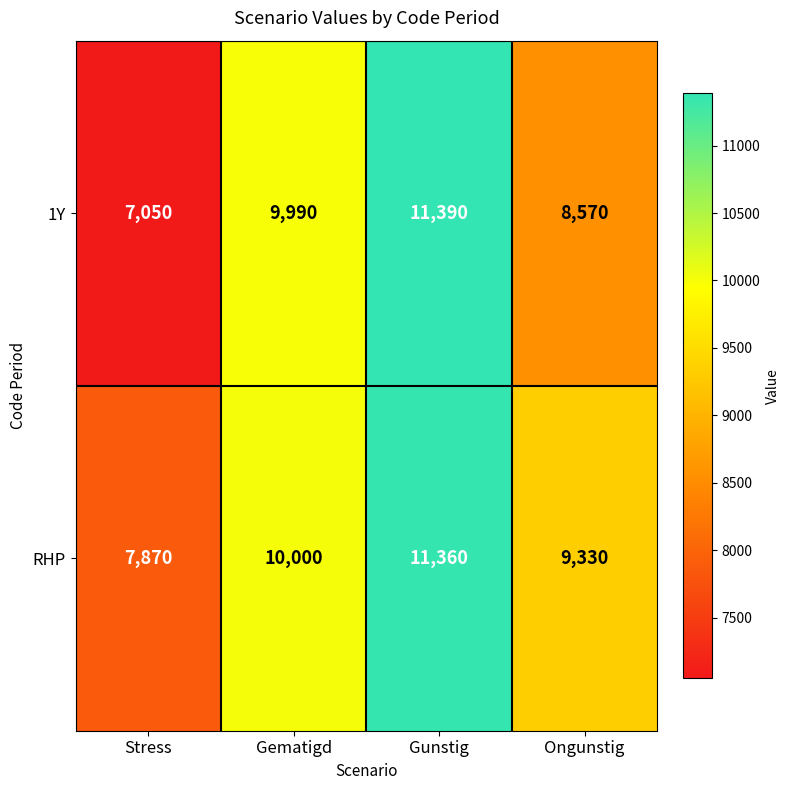

Which label corresponds to the smallest value in the chart?

Stress